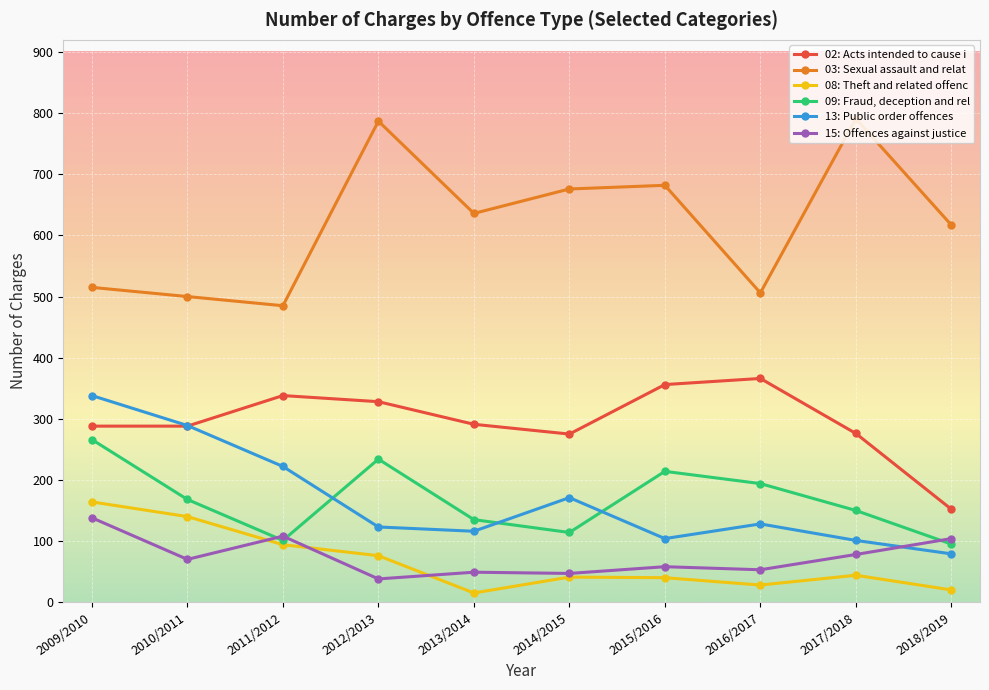

True or false: 02: Acts intended to cause i has a value of 229 at 2012/2013.

False